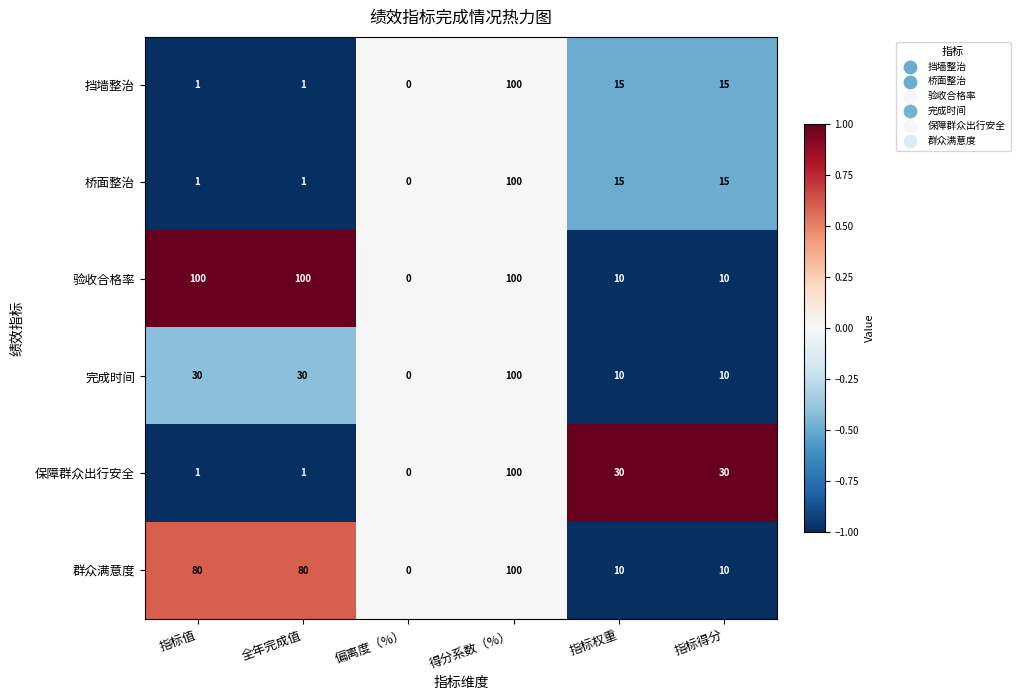

What is the difference between the highest and lowest values at 指标权重?

20